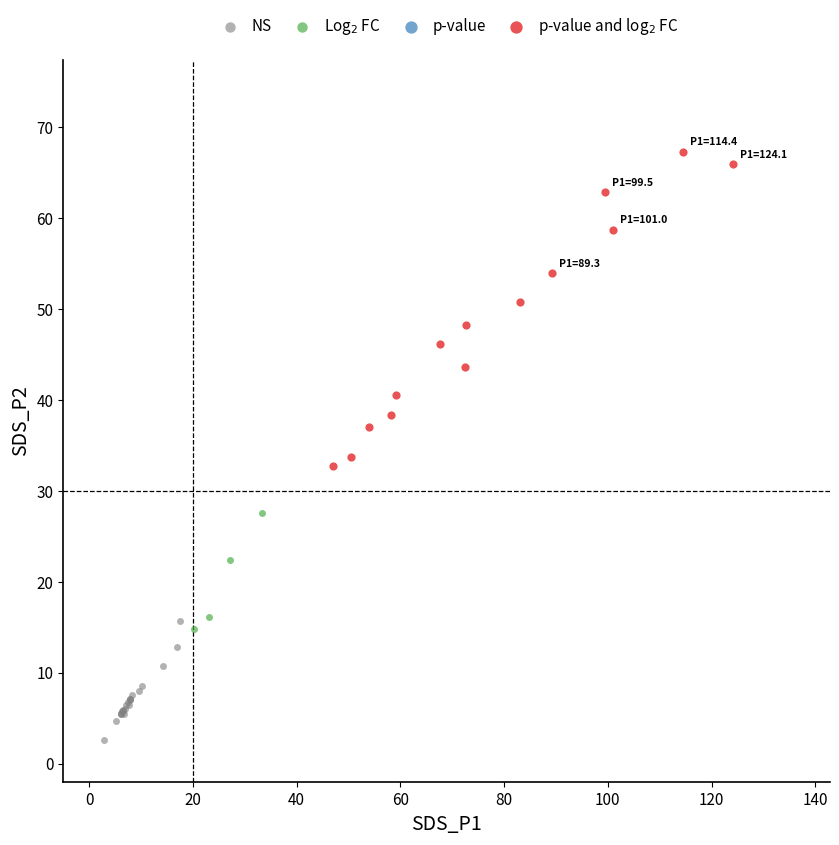

Which series reaches the minimum Y coordinate?

NS